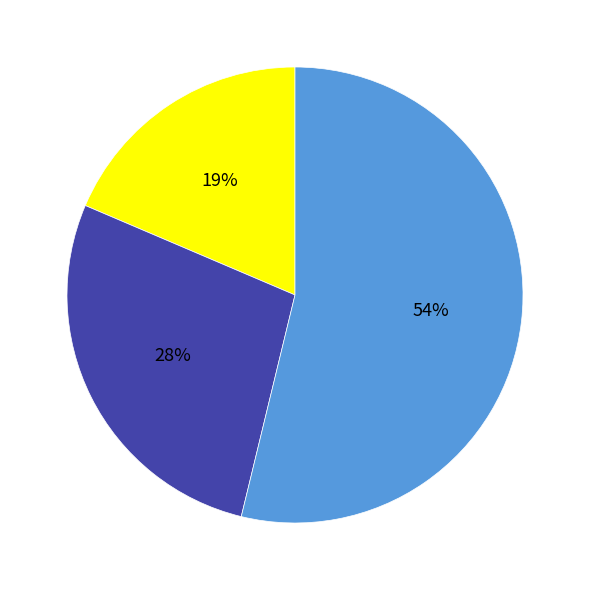

To the nearest percent, what is the difference between the largest and smallest slice percentages?

35%